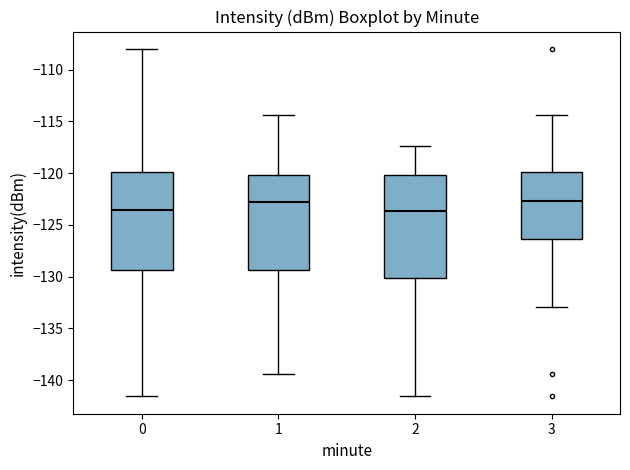

Reading left to right, read every box against the y-axis: the position of its median line, the range the box covers, and the ends of its whiskers. The values are not printed on the chart, so give them approximately, as read against the axis.

0: median -123.5, box -129.5 to -120.0, whiskers -141.5 to -108.0
1: median -123.0, box -129.5 to -120.0, whiskers -139.5 to -114.5
2: median -123.5, box -130.0 to -120.0, whiskers -141.5 to -117.5
3: median -122.5, box -126.5 to -120.0, whiskers -133.0 to -114.5